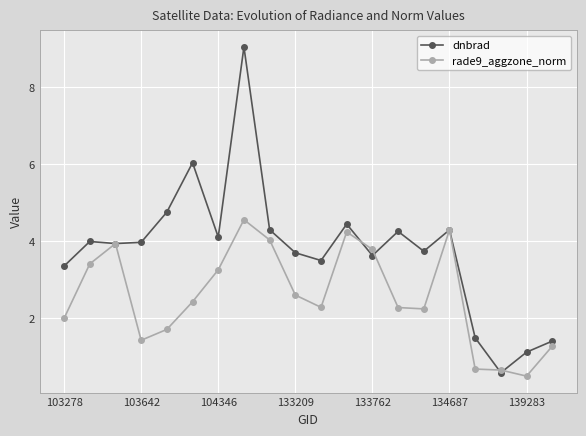

True or false: dnbrad has more than 0 points higher than both neighbors.

True